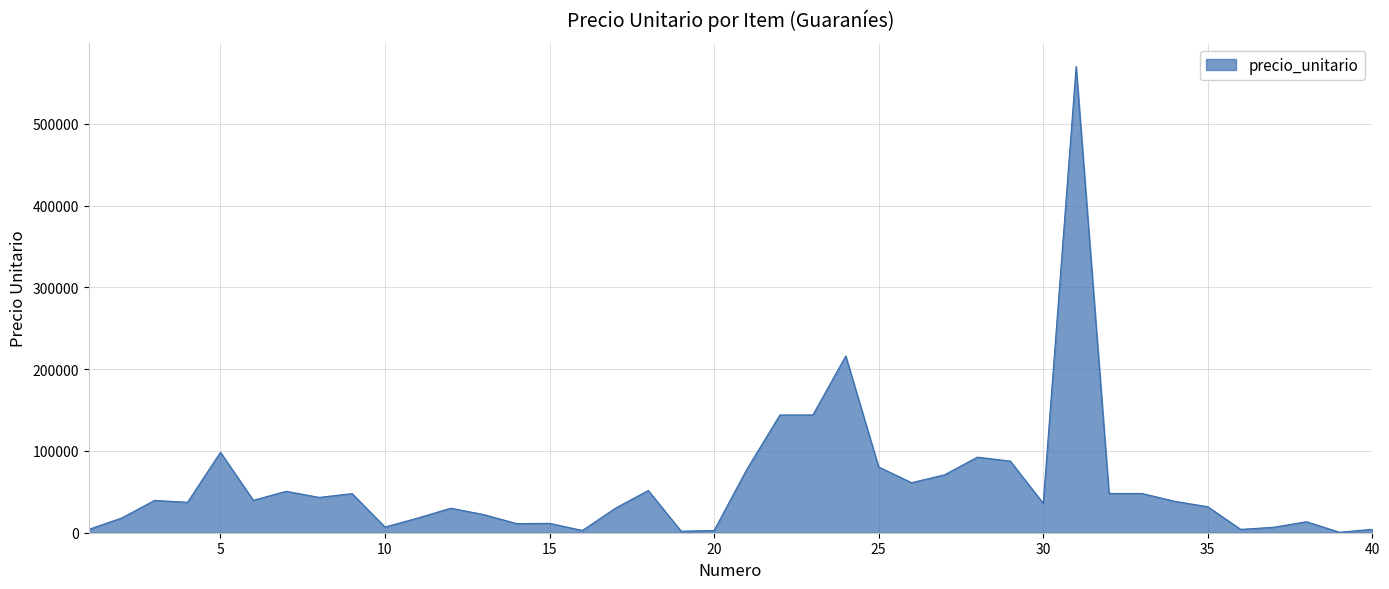

What is the greatest value displayed?

570000